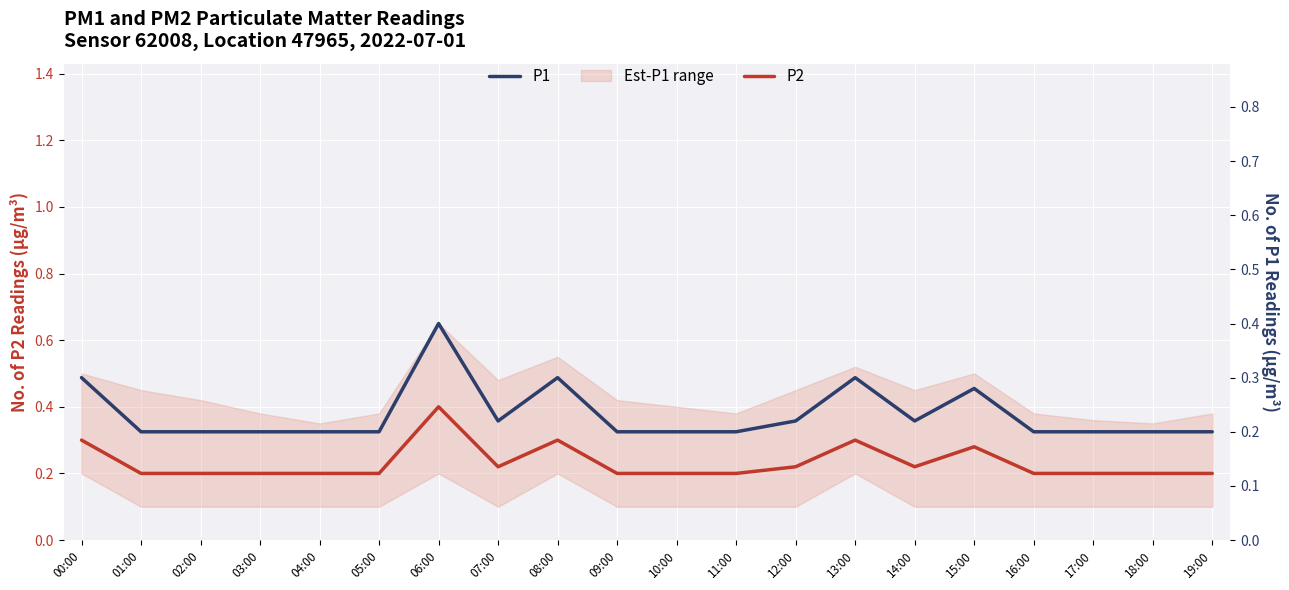

What is the maximum value for P2?

0.4